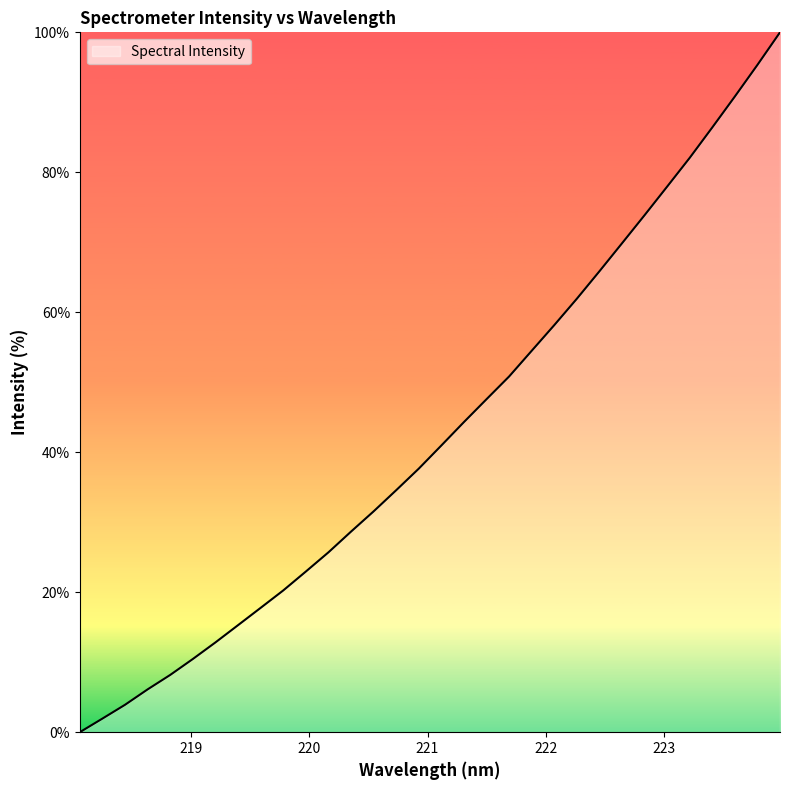

What is the greatest value displayed?

100.0